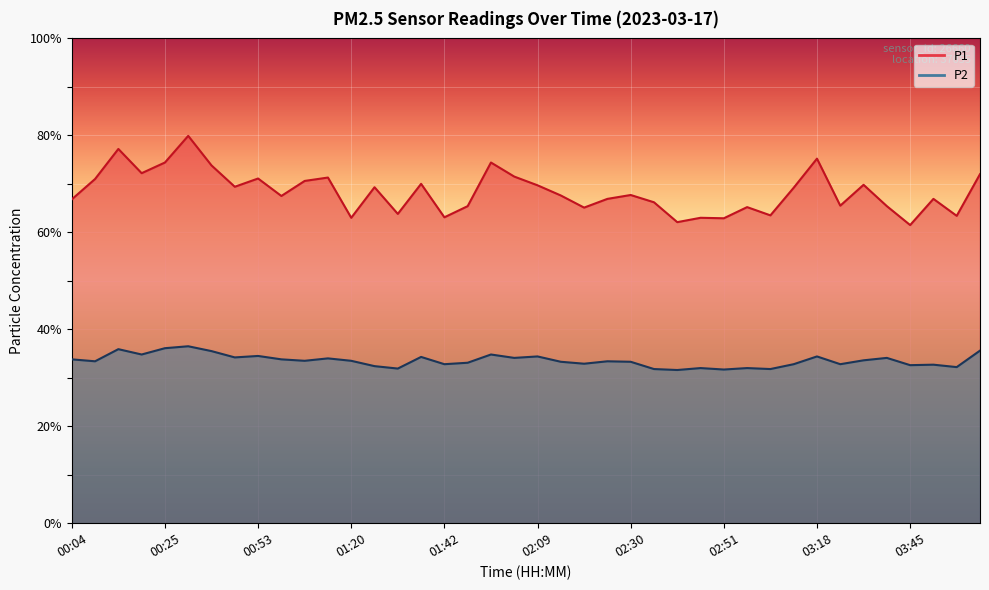

How many data points in P2 are less than 33?

15